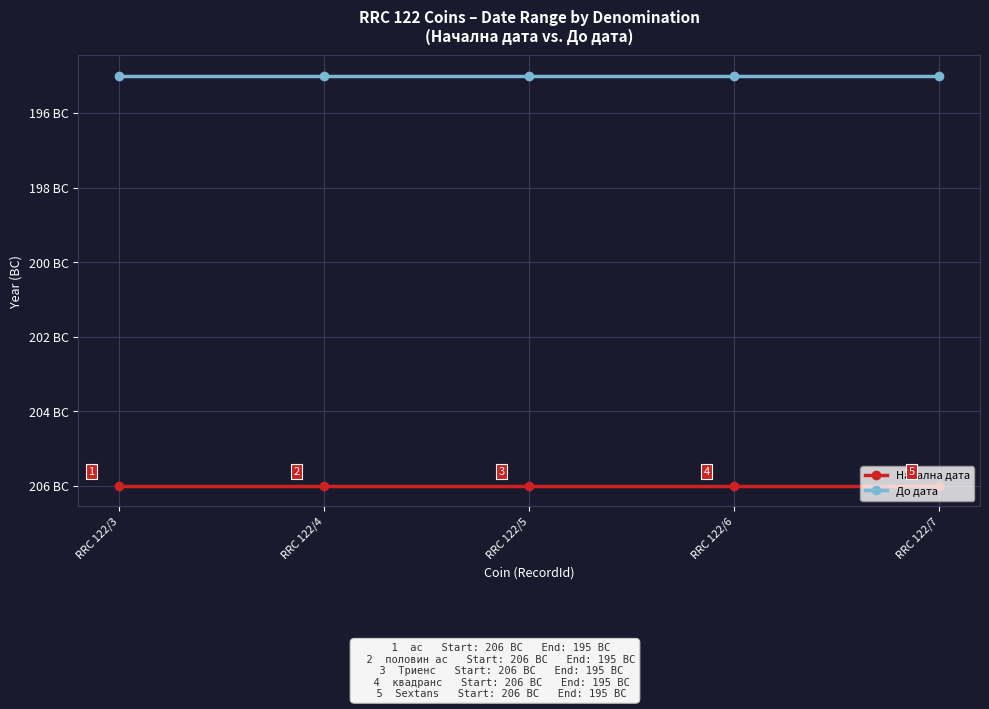

Which series changed the most between RRC 122/5 and RRC 122/7?

Начална дата